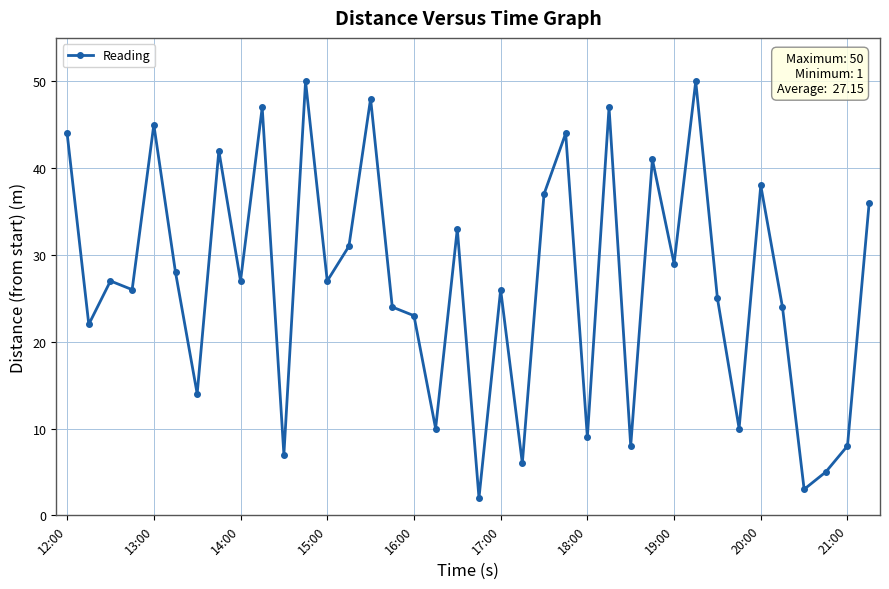

What is the sum of all values?

1023